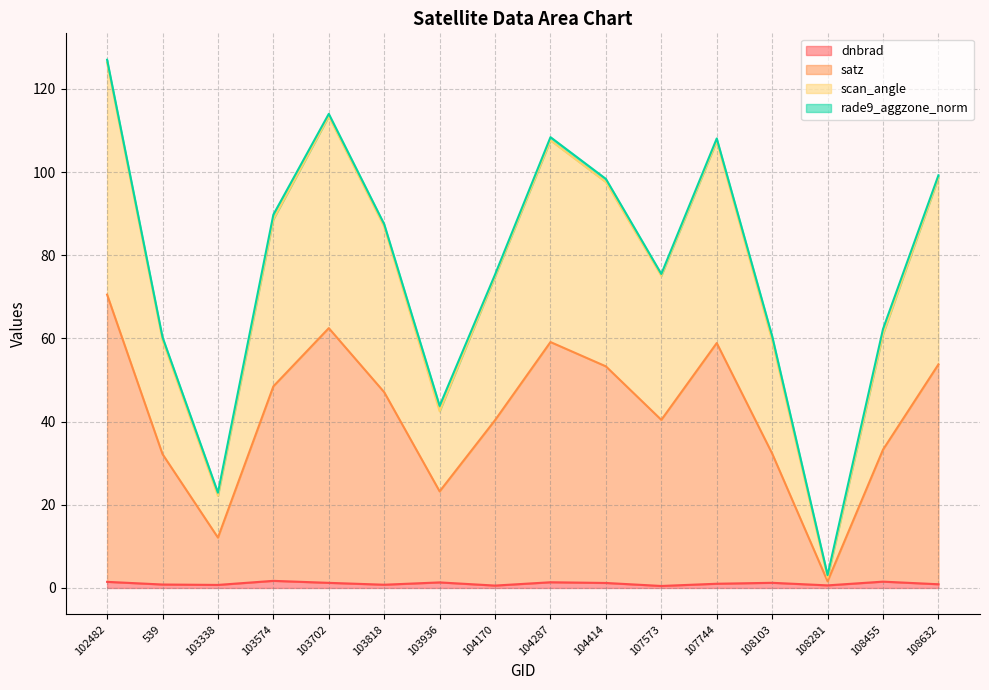

At which category is the sum across all series the highest?

102482